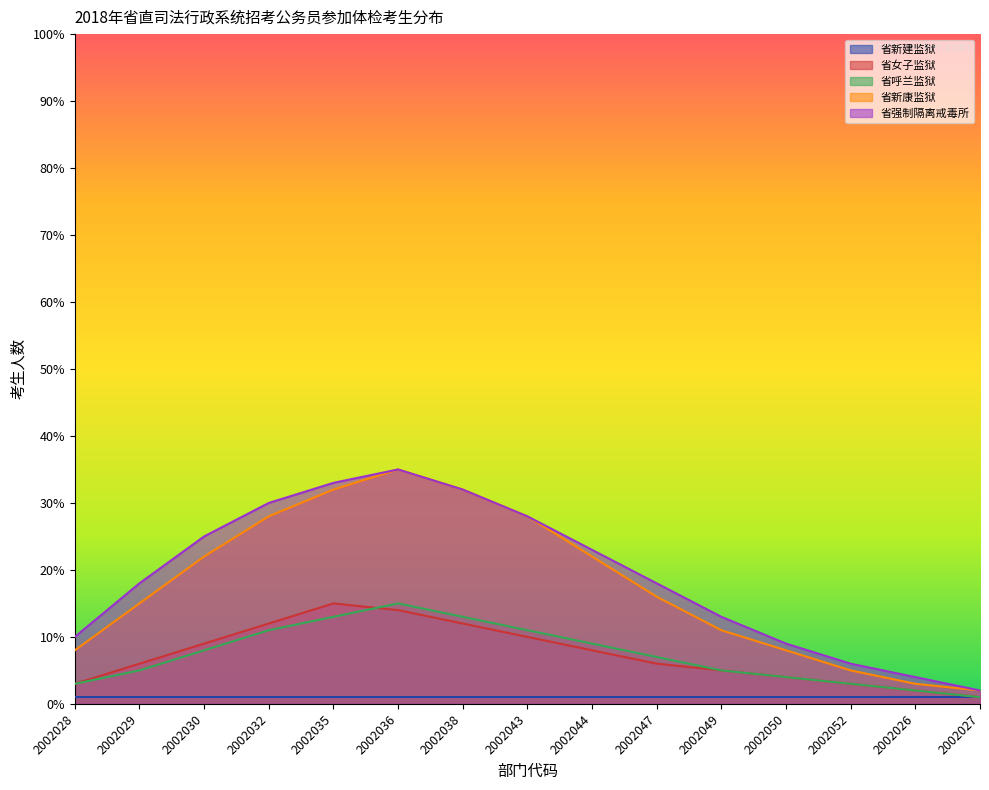

How many lines are shown in the chart?

5